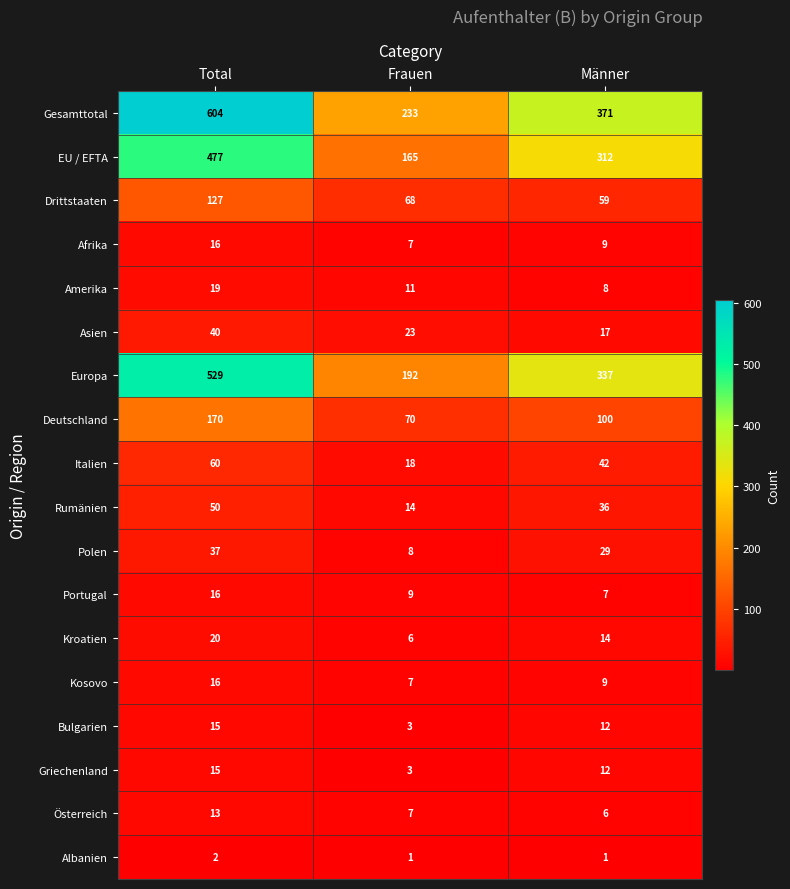

At which label does Griechenland first exceed 12?

Total